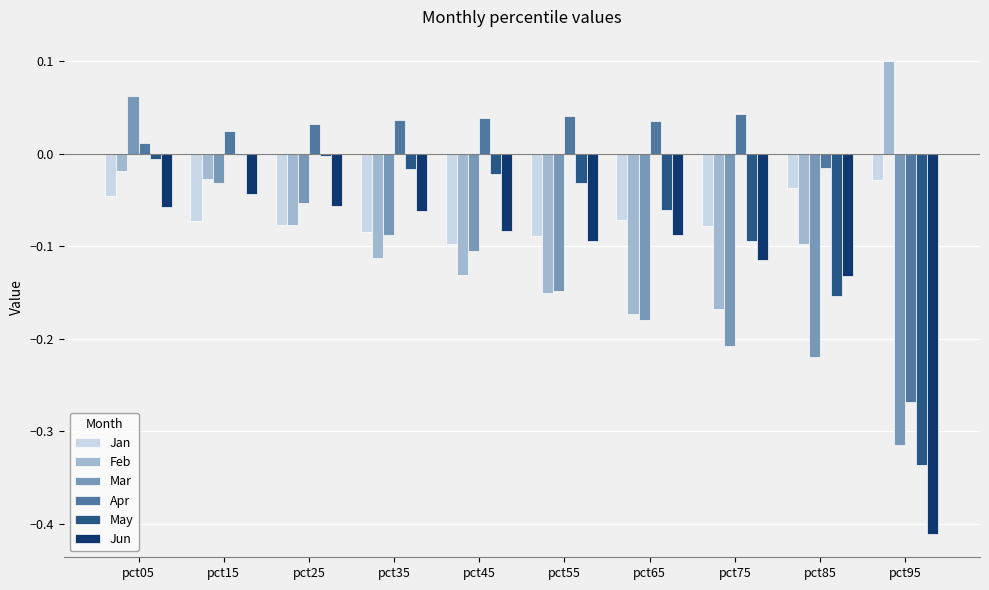

At which category is the sum across all series the highest?

pct05